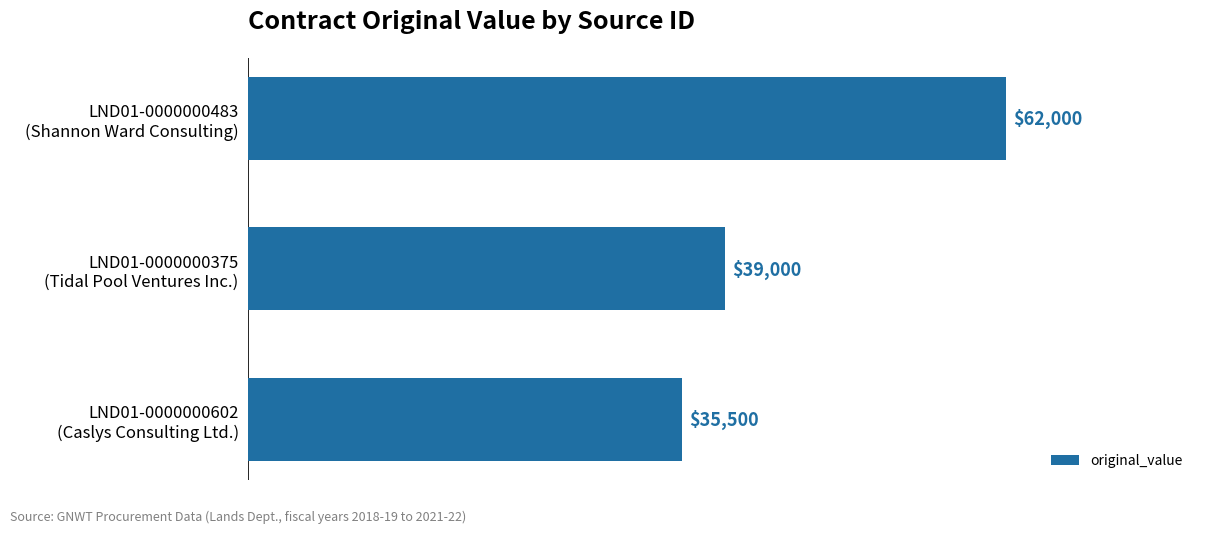

How many data points does each series have?

3